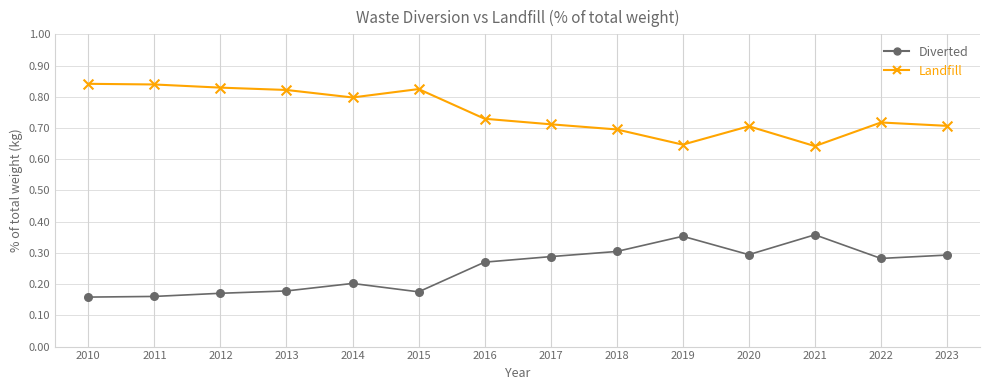

Across all data points, what is the range of X values (max minus min)?

13.0